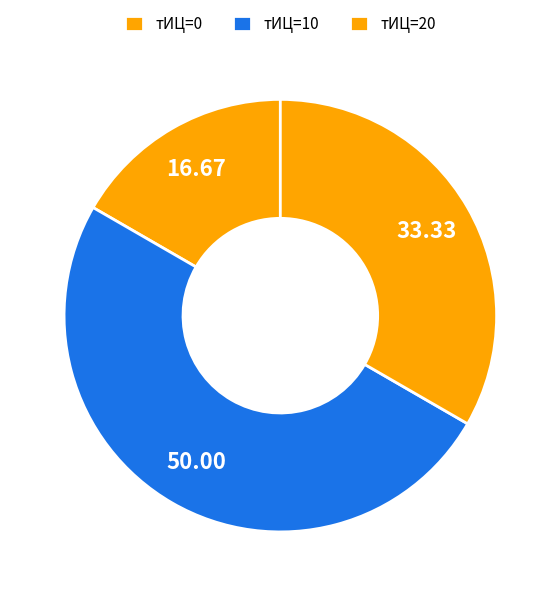

Does any single category account for the majority?

No